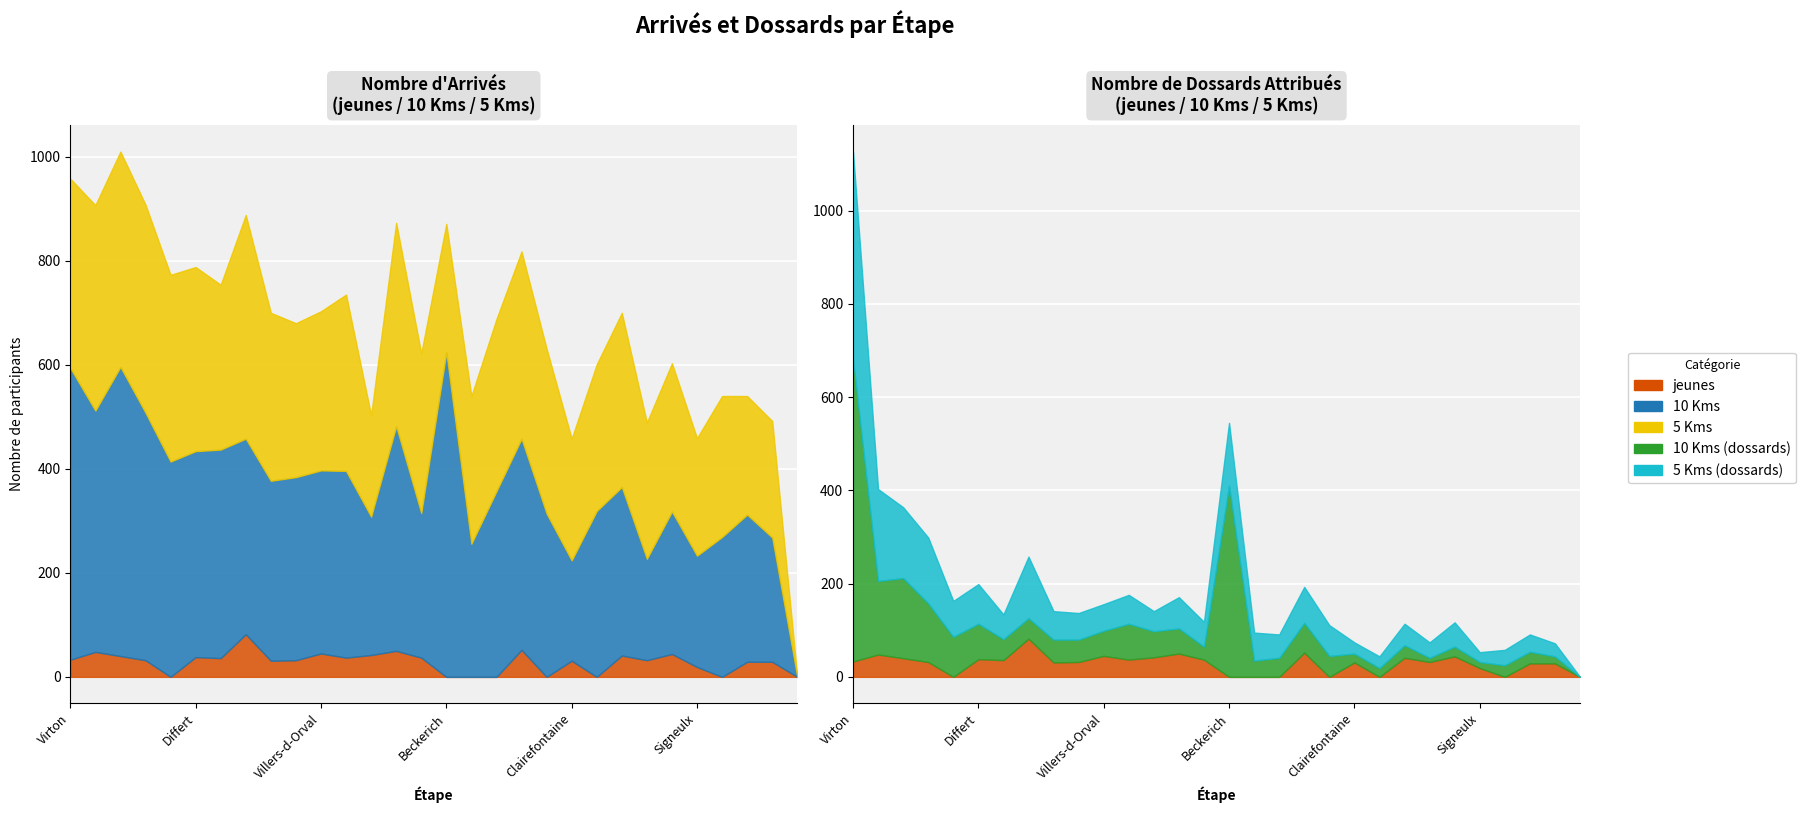

Reading left to right, extract all data points from this chart.

jeunes: 33	48	40	32	0	38	36	82	31	32	45	37	42	50	37	0	0	0	52	0	31	0	41	32	44	19	0	29	29	0
10 Kms: 561	464	556	476	414	396	401	376	346	352	352	359	266	432	278	624	256	357	406	314	193	319	324	195	274	214	269	283	239	0
5 Kms: 364	395	414	400	359	354	317	430	323	296	306	339	195	391	307	247	284	331	360	317	234	282	335	262	285	226	271	228	224	0
10 Kms (dossards): 649	158	172	126	86	76	45	44	49	48	54	77	56	54	28	410	35	41	64	45	19	19	27	9	21	13	25	25	15	0
5 Kms (dossards): 445	197	152	141	77	85	53	132	61	57	57	62	43	67	53	135	60	50	77	66	24	25	46	33	52	21	33	37	28	0